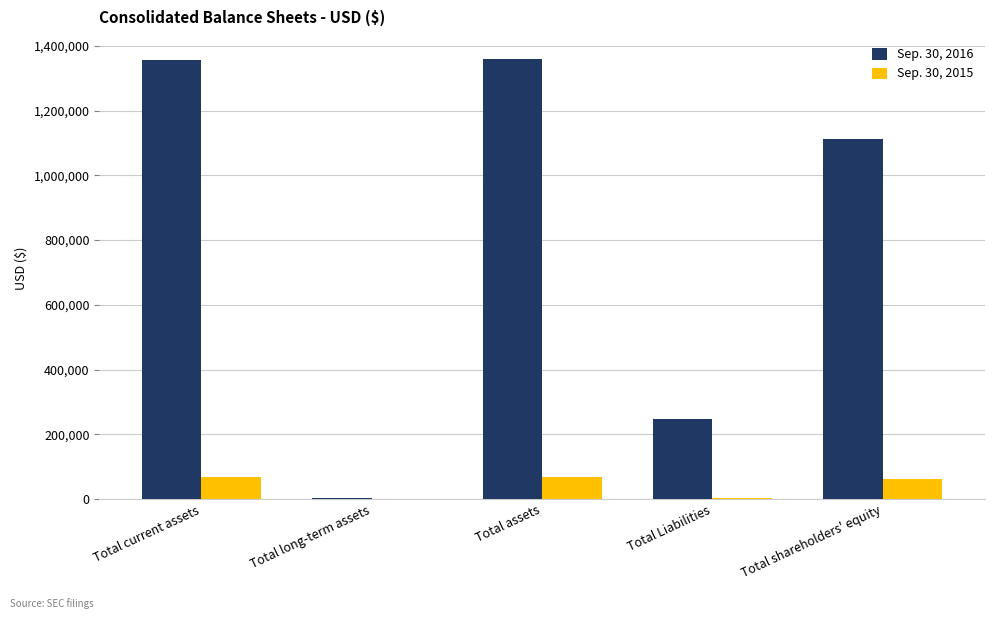

Is the value of Sep. 30, 2016 at Total assets greater than the value of Sep. 30, 2015 at Total shareholders' equity?

Yes